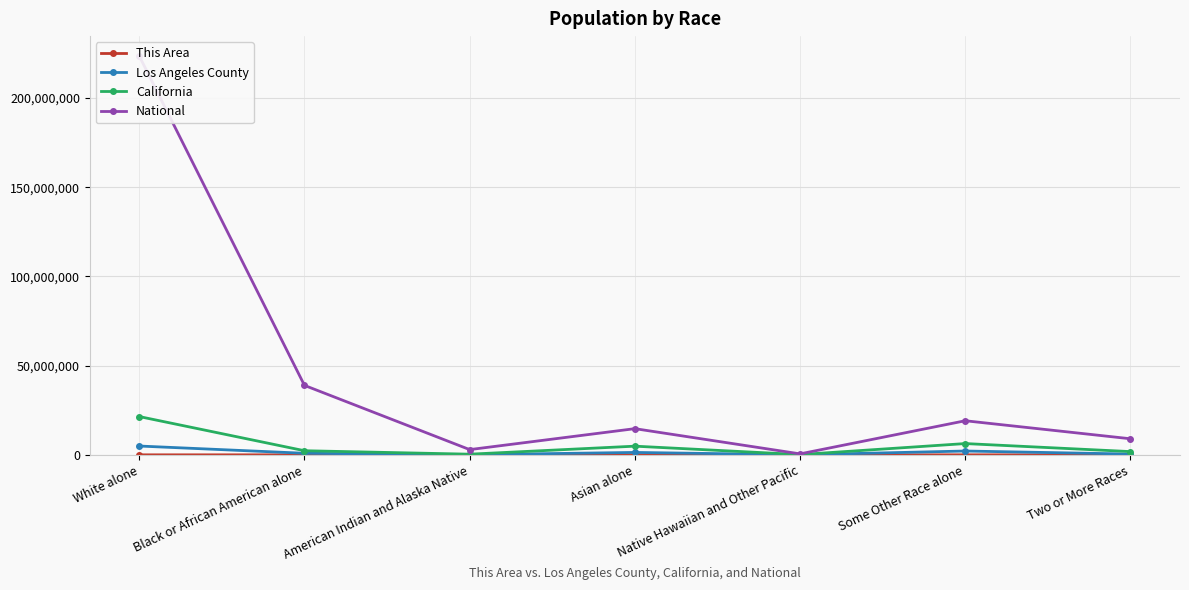

True or false: Los Angeles County and National cross at least once.

False